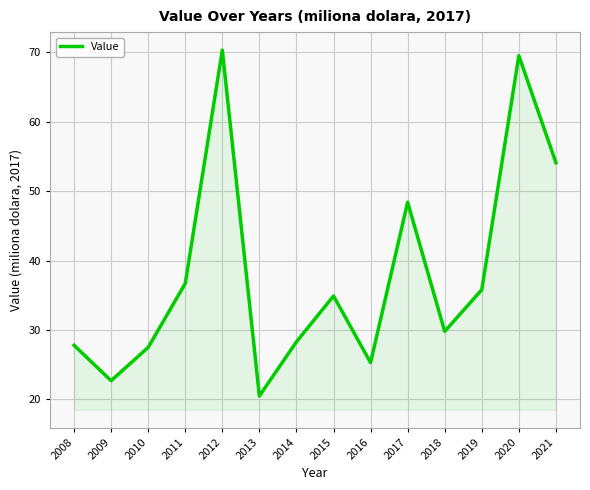

Between 2012 and 2008, which is larger?

2012